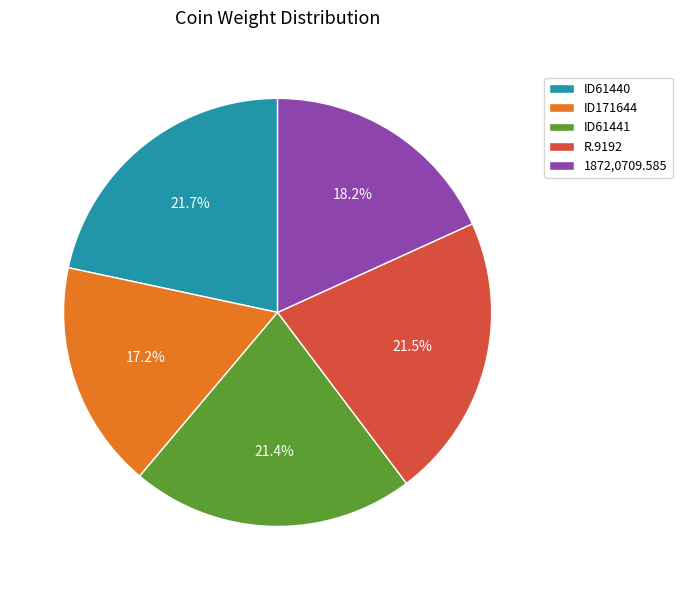

Does any single category account for the majority?

No